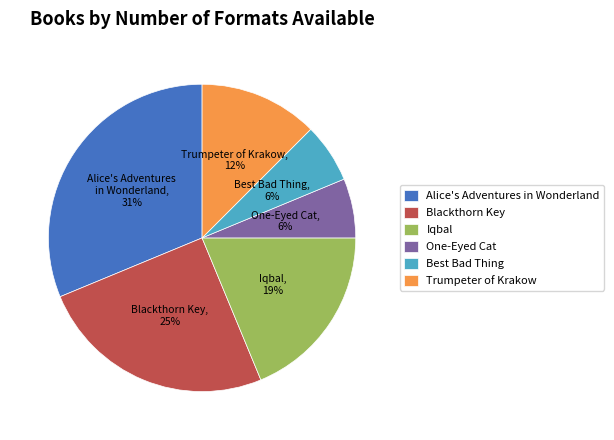

Is there a majority slice in this chart?

No